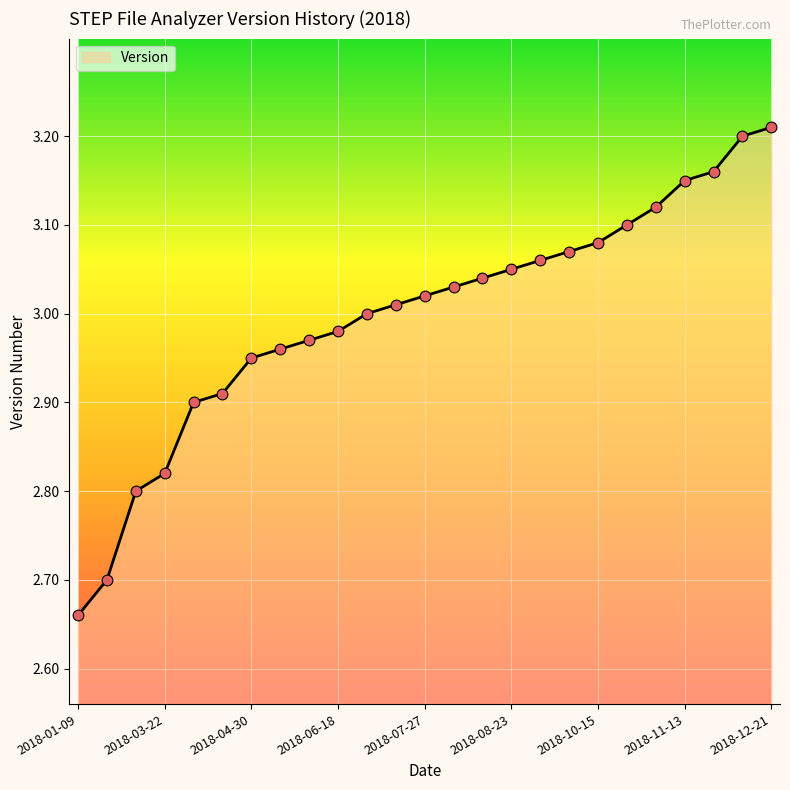

How many lines are shown in the chart?

1